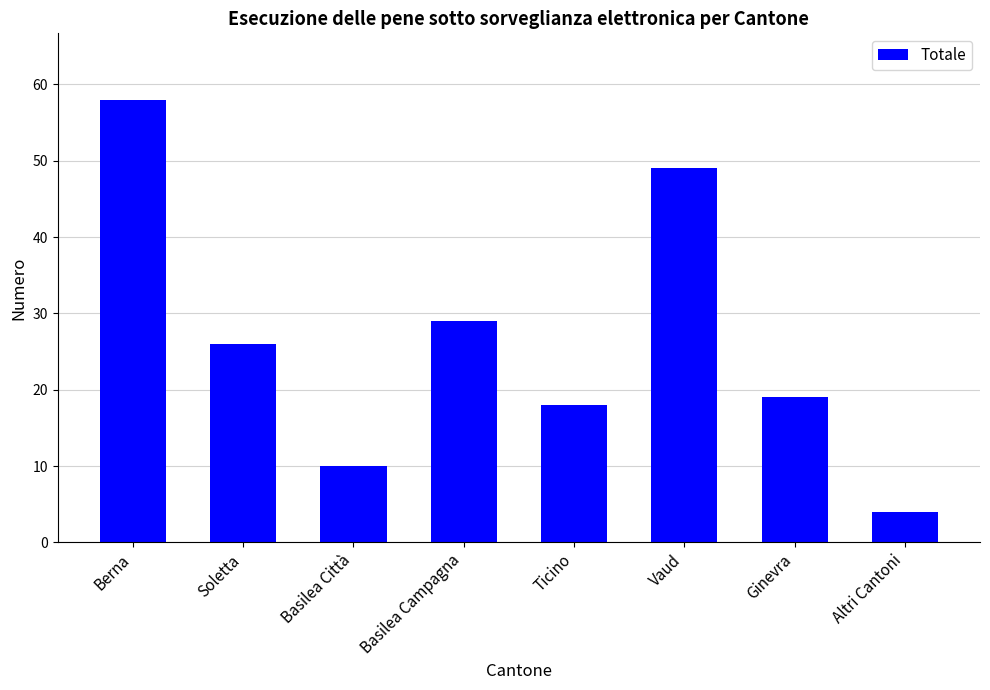

Rank the categories by value from highest to lowest.

Berna, Vaud, Basilea Campagna, Soletta, Ginevra, Ticino, Basilea Città, Altri Cantoni